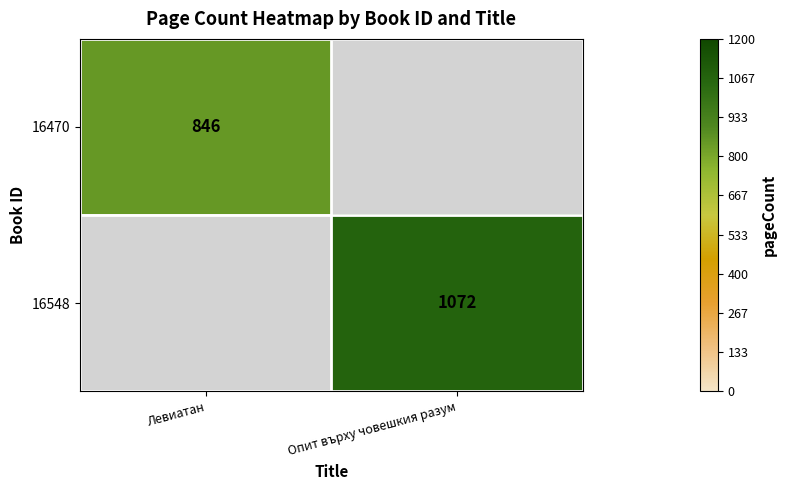

Which category has the lowest value across all series?

Опит върху човешкия разум